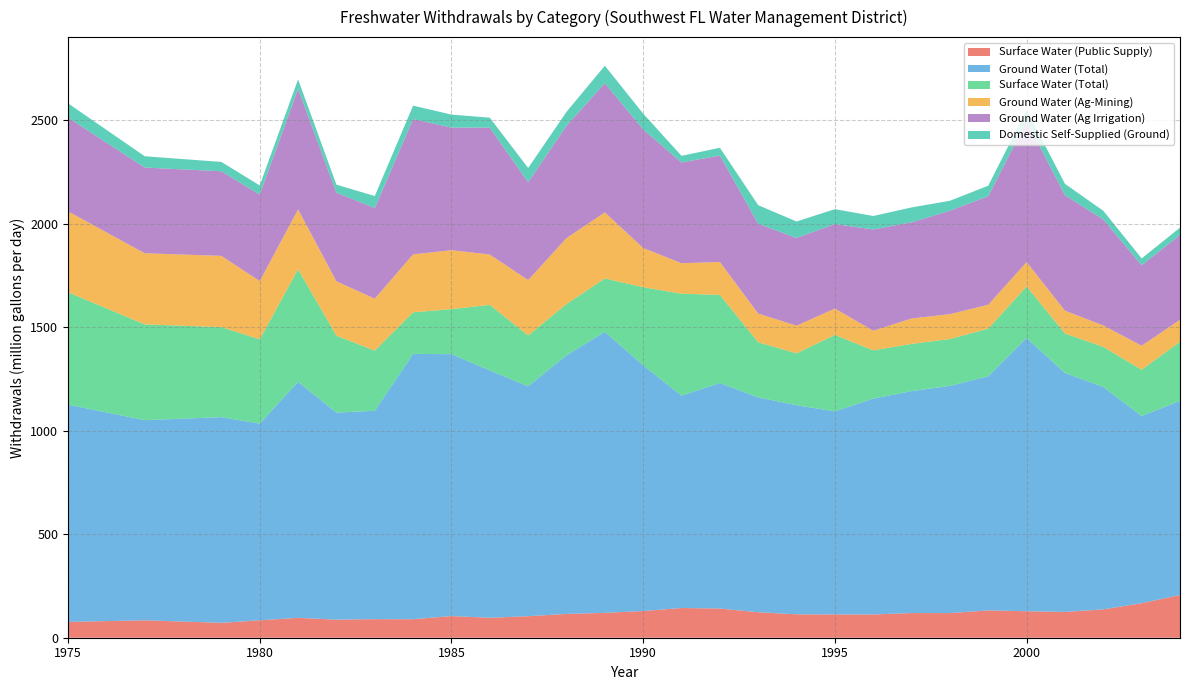

Reading left to right, transcribe all the data shown in this chart.

Surface Water (Public Supply): 76.5	84.2	72.0	84.1	96.1	87.3	89.8	89.5	104.7	96.3	104.0	115.0	120.2	129.0	143.6	141.1	123.2	113.2	112.5	112.4	119.2	119.1	132.0	127.9	124.8	137.0	166.7	206.4
Ground Water (Total): 1050.0	967.3	994.0	950.4	1141.1	1000.7	1007.1	1282.3	1265.7	1195.8	1111.2	1249.8	1357.9	1187.7	1026.5	1089.8	1038.4	1010.5	981.5	1043.1	1072.5	1098.0	1131.7	1320.9	1154.8	1075.0	904.9	937.9
Surface Water (Total): 543.1	462.8	435.1	407.6	543.3	371.6	290.5	201.0	217.6	316.6	245.4	247.7	257.9	377.4	492.4	425.8	266.1	250.7	369.2	233.4	228.1	226.5	229.9	248.7	190.6	193.5	223.7	285.8
Ground Water (Ag-Mining): 390.9	343.8	344.3	281.5	289.5	262.9	251.0	279.8	284.9	243.2	267.6	318.6	319.3	189.4	147.3	159.0	138.7	133.6	127.5	94.8	122.8	120.3	115.7	117.5	110.4	103.5	115.9	106.4
Ground Water (Ag Irrigation): 453.3	414.3	408.9	417.8	582.5	428.2	438.2	654.0	592.5	613.5	472.8	543.0	624.7	573.2	486.8	514.8	433.9	424.3	408.2	489.4	465.1	499.8	524.8	683.1	558.3	511.9	388.8	410.2
Domestic Self-Supplied (Ground): 68.8	54.5	45.1	44.4	45.6	38.8	58.0	65.0	62.9	47.8	69.1	67.2	84.4	76.2	32.2	37.3	90.0	79.2	72.2	65.1	71.9	48.1	50.6	52.7	54.6	42.3	33.1	35.0